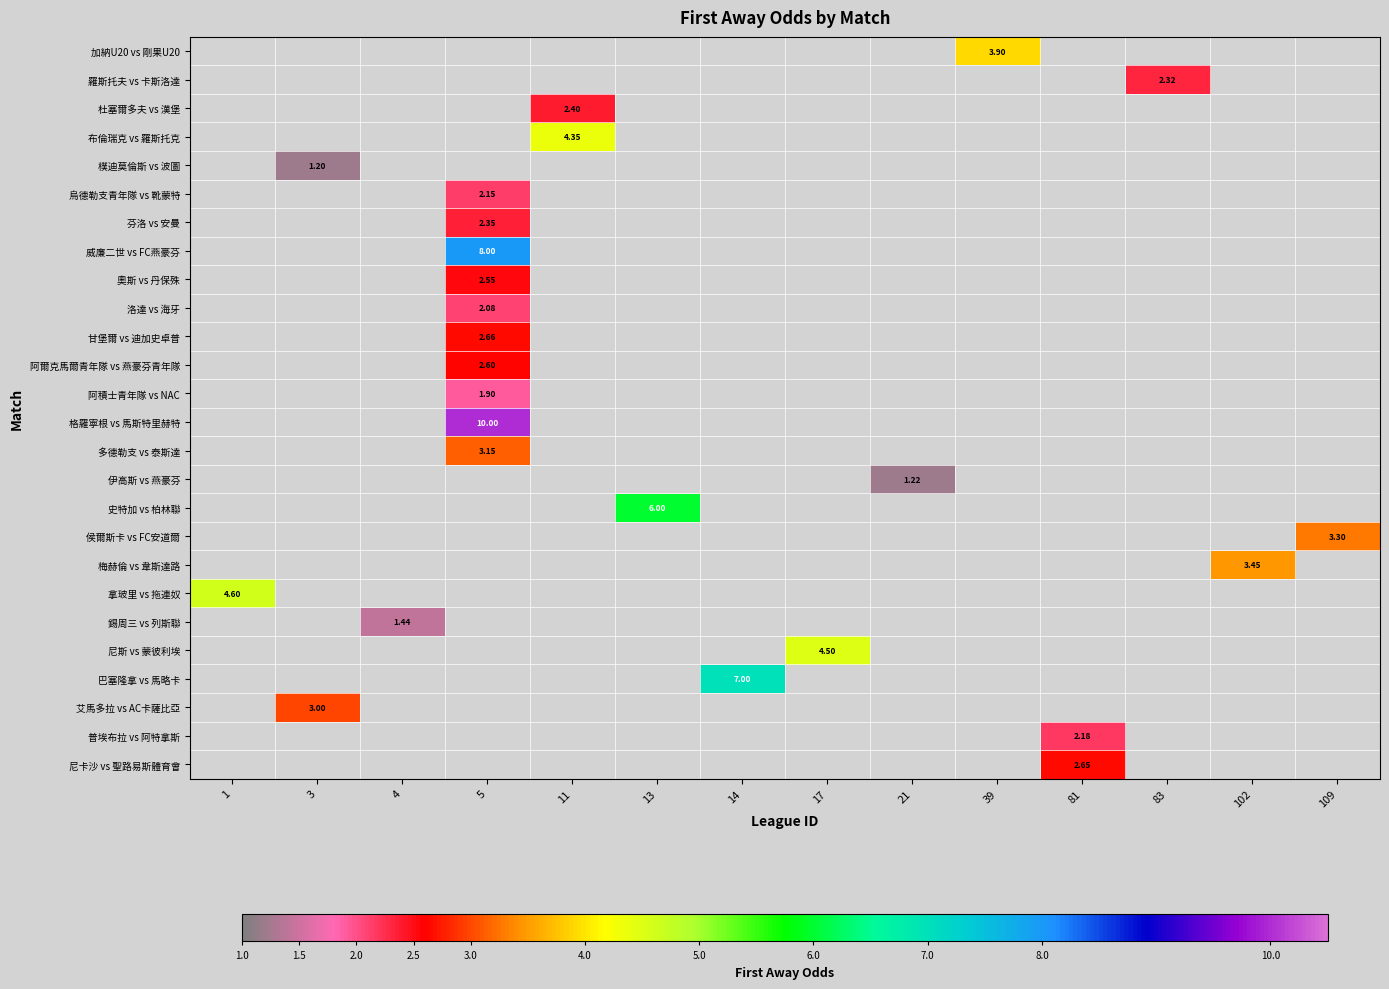

Which has a higher value, 102 or 81?

81